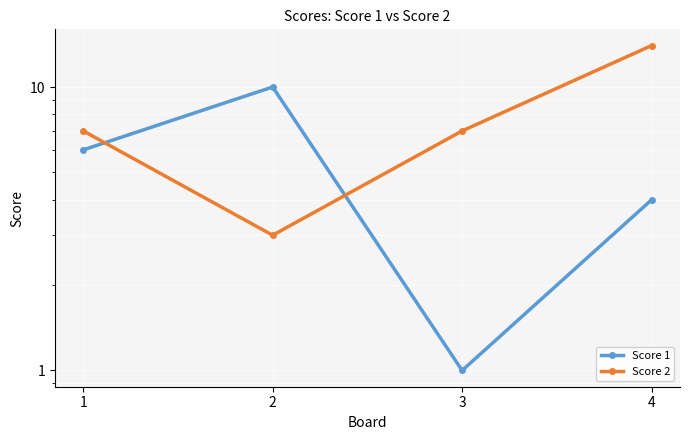

Reading left to right, transcribe all the data shown in this chart.

Score 1: 6	10	1	4
Score 2: 7	3	7	14